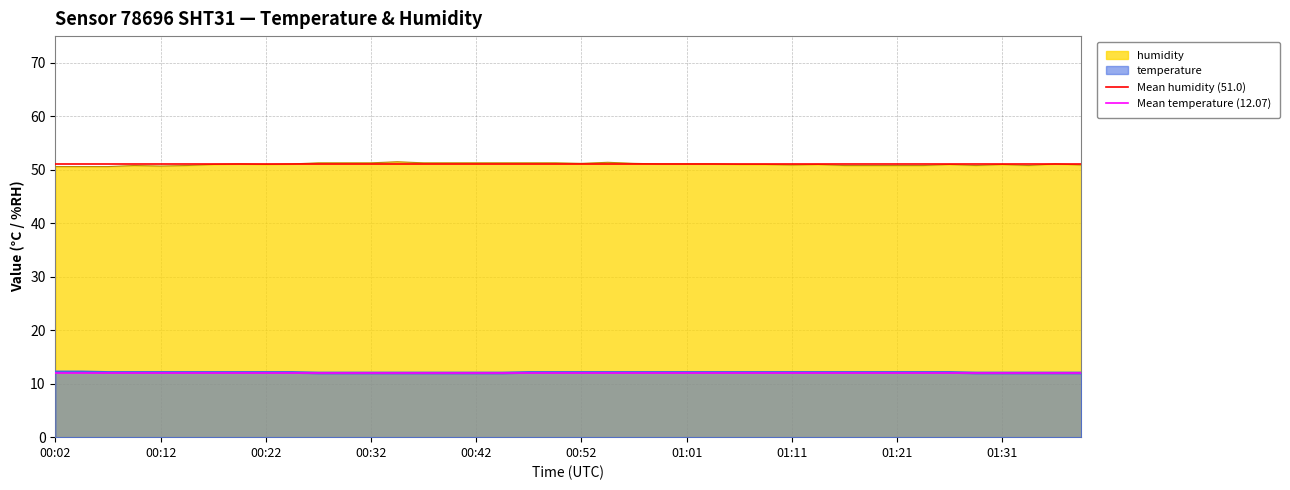

True or false: temperature and humidity cross at least once.

False